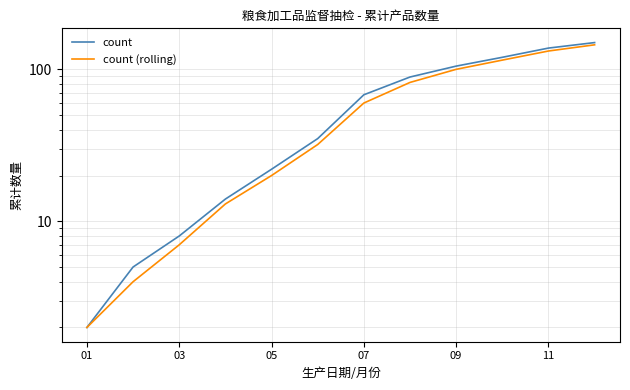

What is the minimum value for count?

2